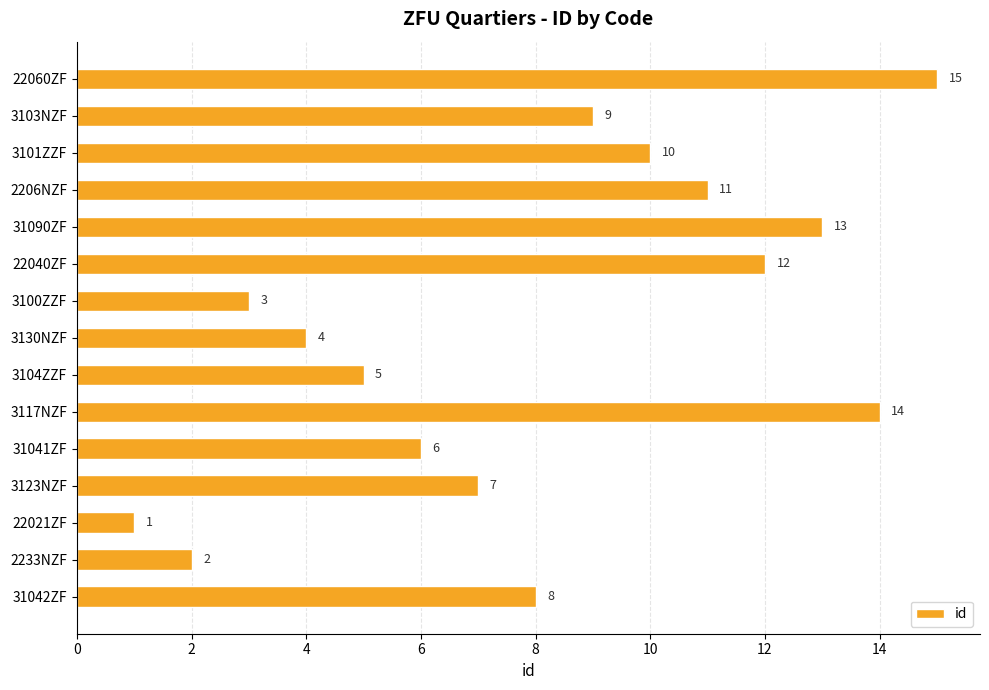

Are the bars grouped side by side (vs. stacked)?

No